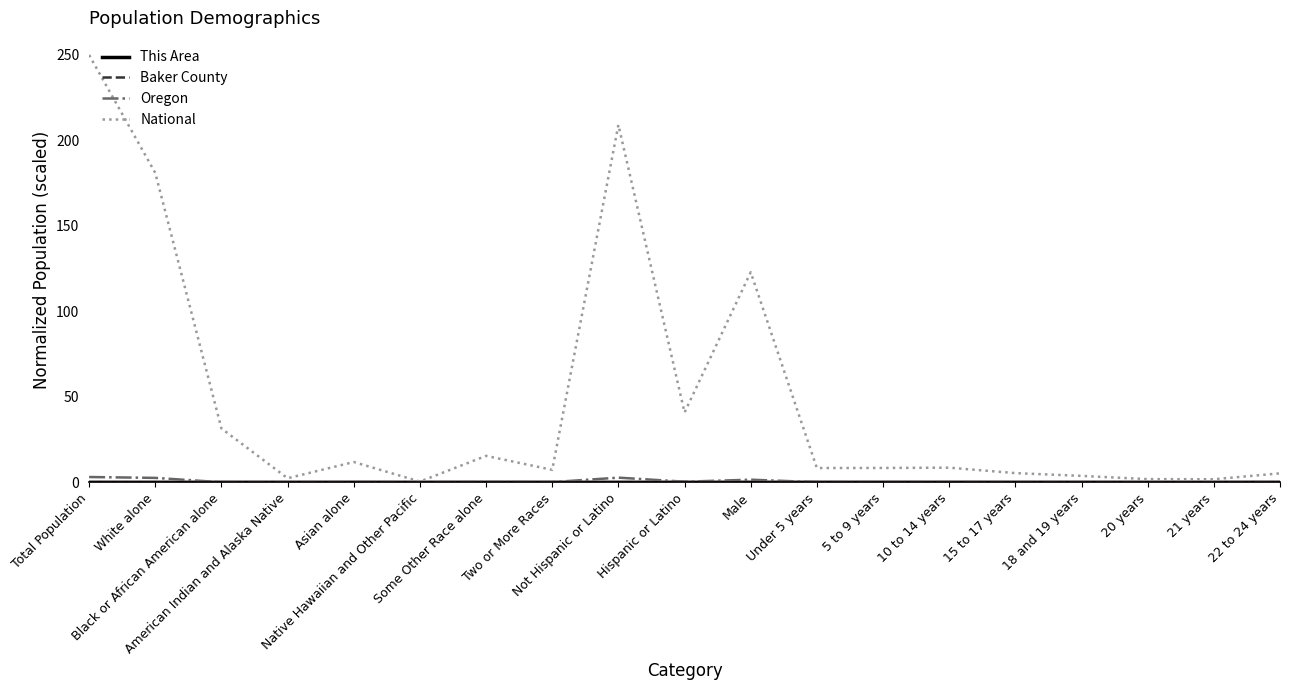

Which series has the largest total across all categories?

National